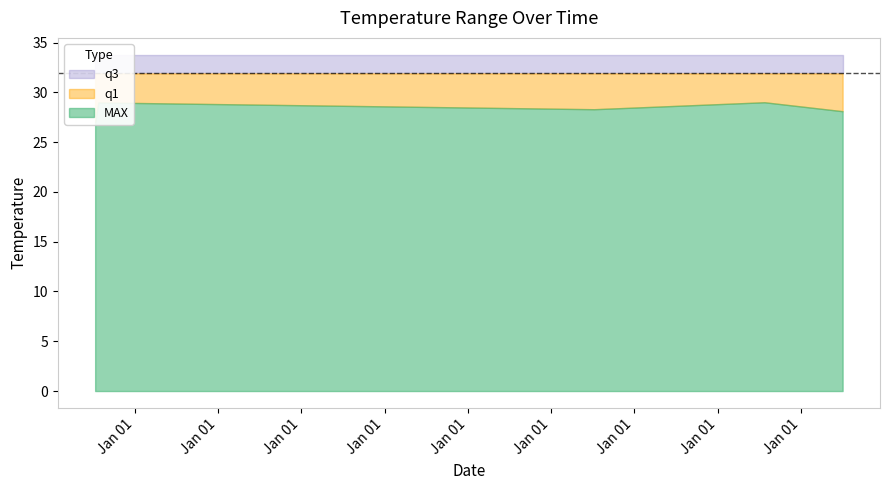

True or false: MAX has more than 2 interior local peaks.

False